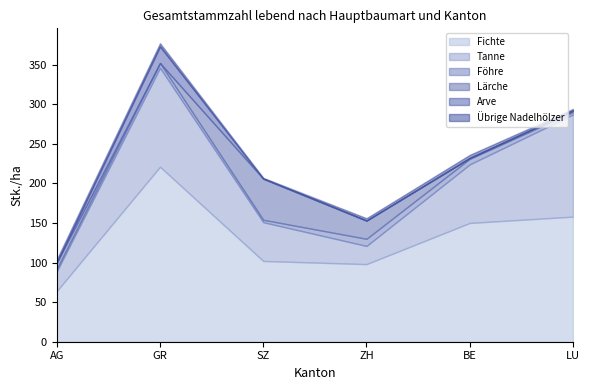

What is the highest value of the Fichte series?

221